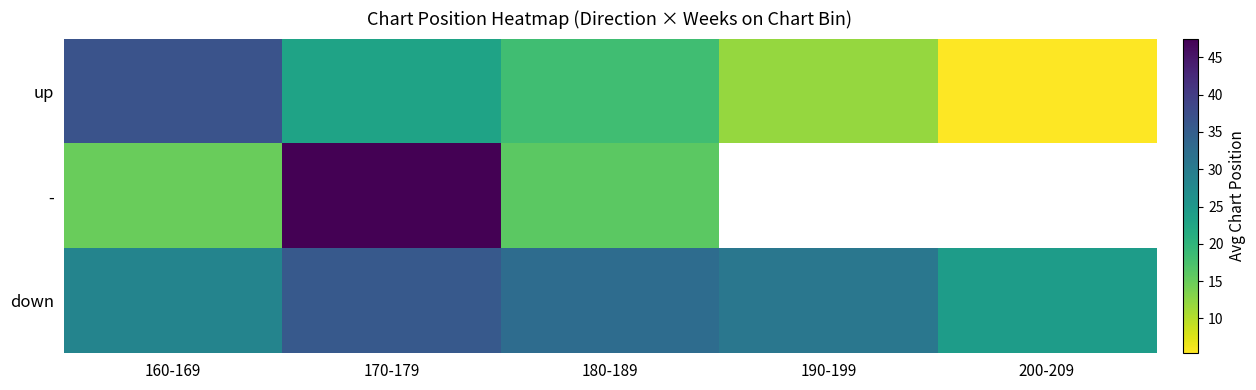

Where does the - series first go above 47?

170-179